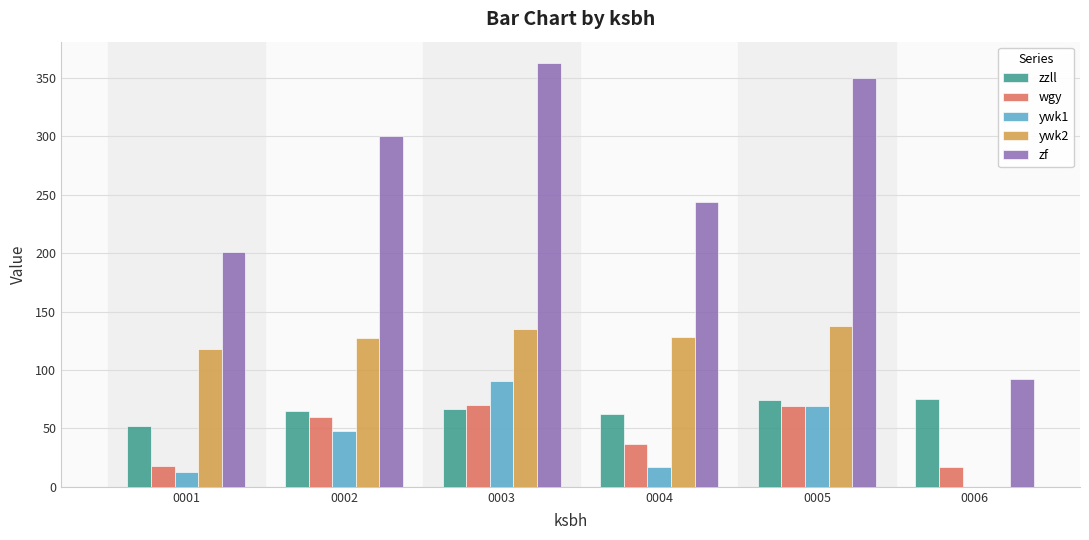

The value of ywk2 at 0002 is 127. True or false?

True